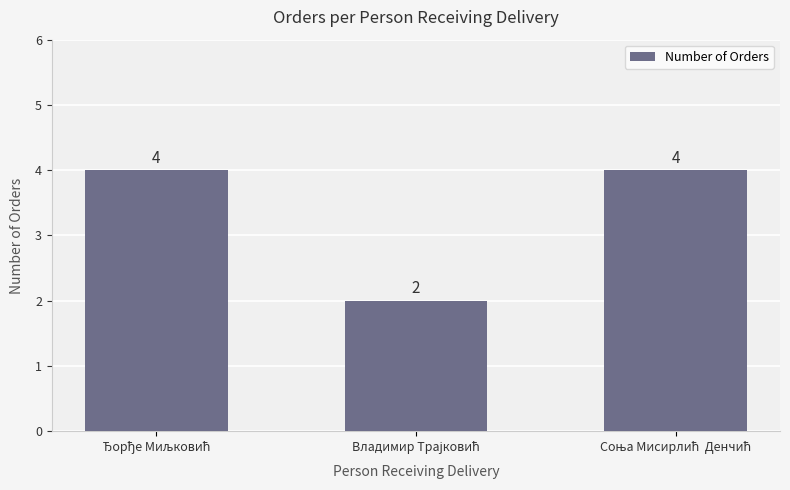

Reading left to right, what are all the values shown in this chart?

4	2	4